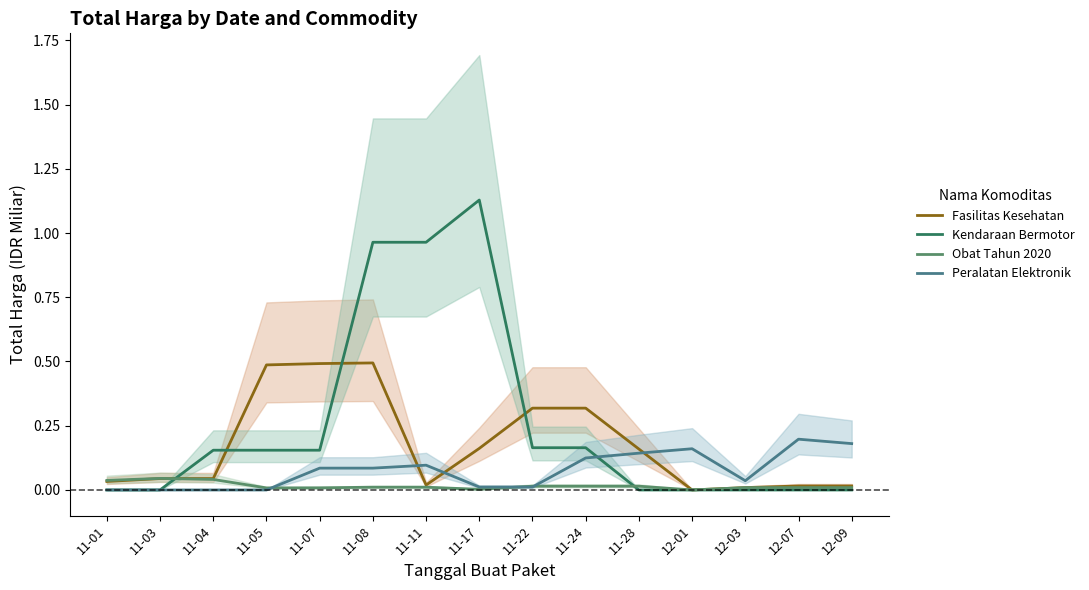

What is the label of the 2nd point from the left?

11-03